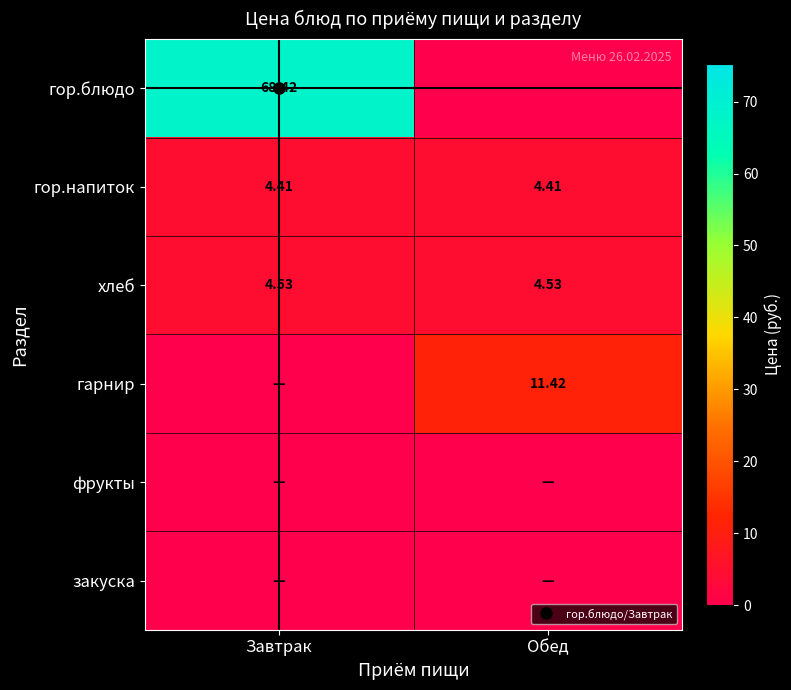

Read the гор.напиток value at Завтрак.

4.4